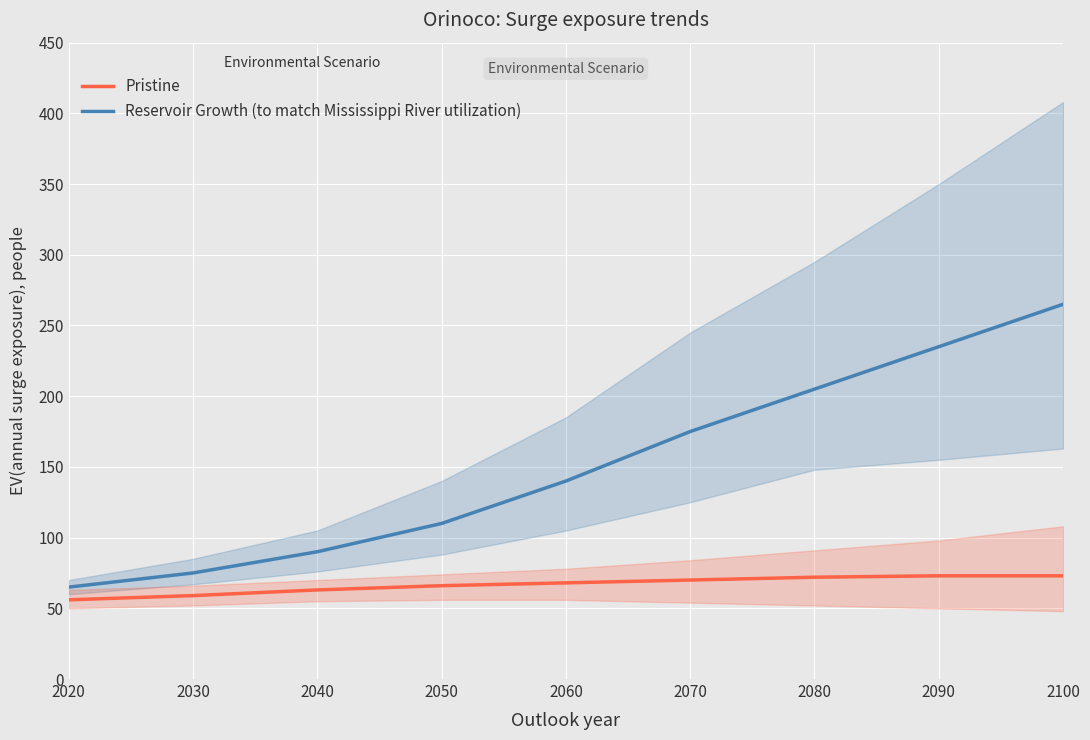

True or false: Reservoir Growth (to match Mississippi River utilization) and Pristine cross at least once.

False